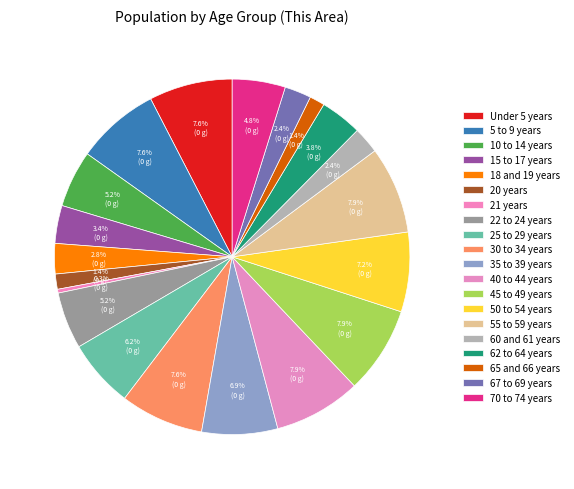

To the nearest percent, what portion does 40 to 44 years represent?

8%